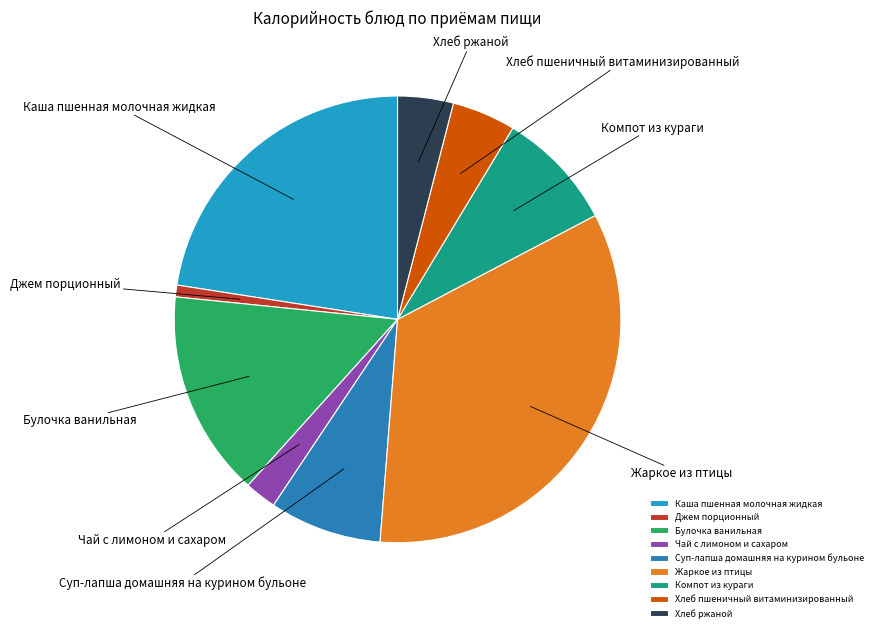

Between Хлеб пшеничный витаминизированный and Чай с лимоном и сахаром, which is larger?

Хлеб пшеничный витаминизированный